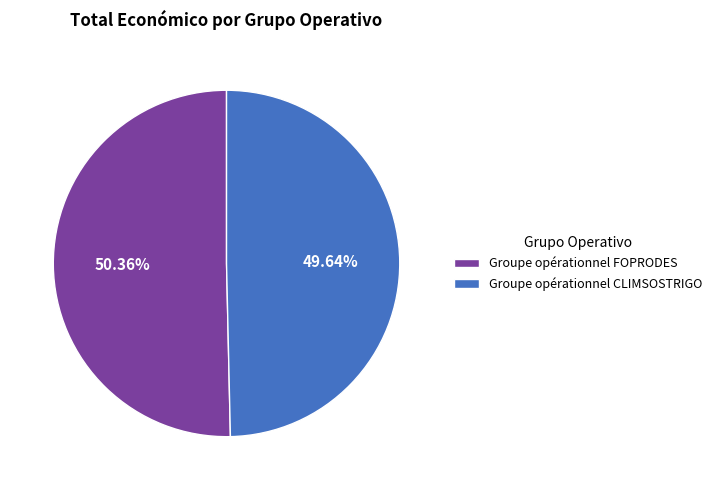

How many slices are in this pie chart?

2